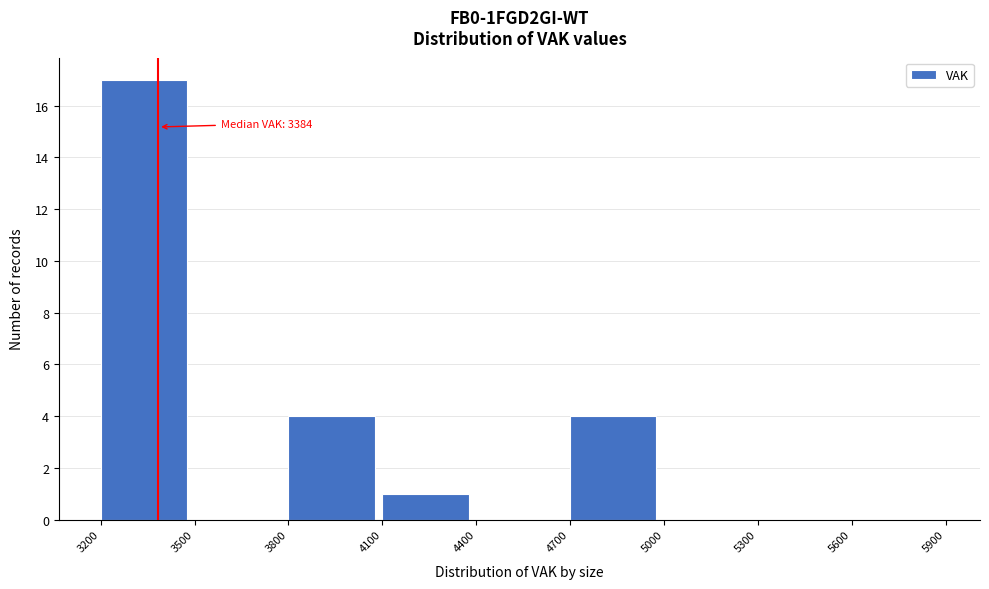

Over which range of the x-axis is the bar tallest?

3200 to 3500